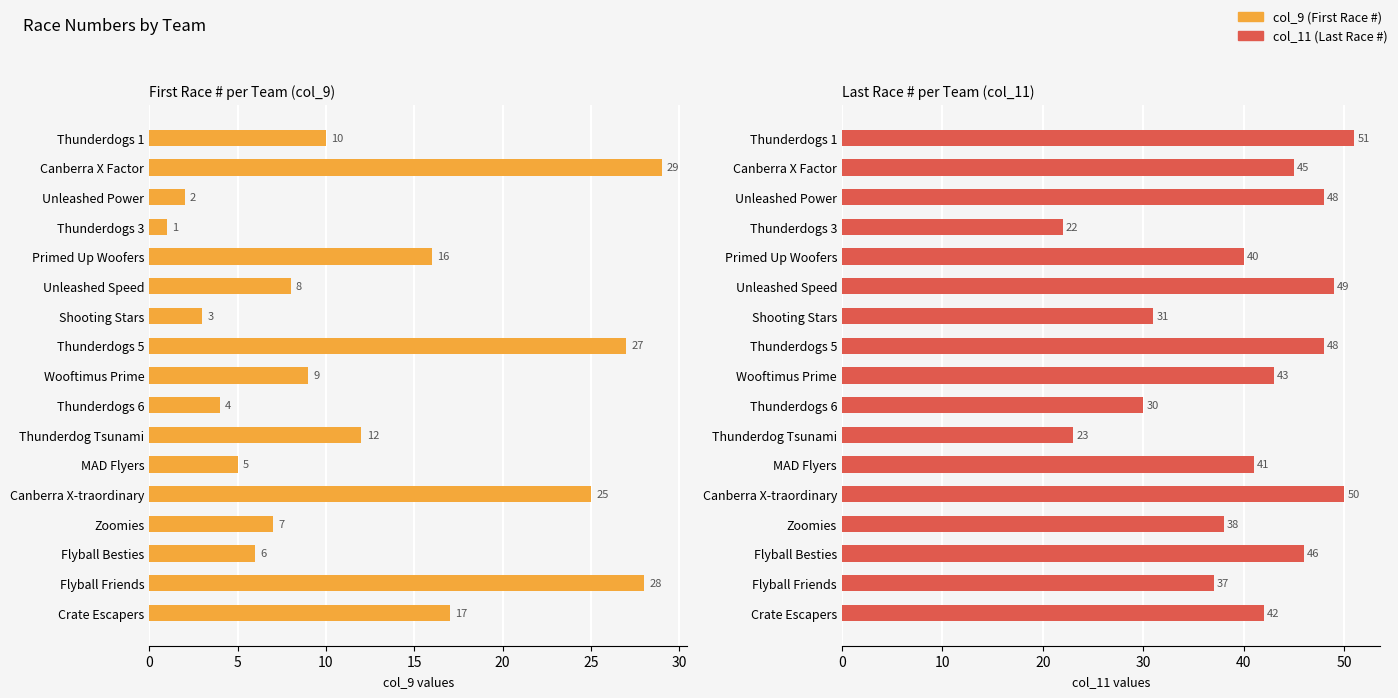

What is the value of the col_9 (First Race #) bar at the 4th from the left?

1